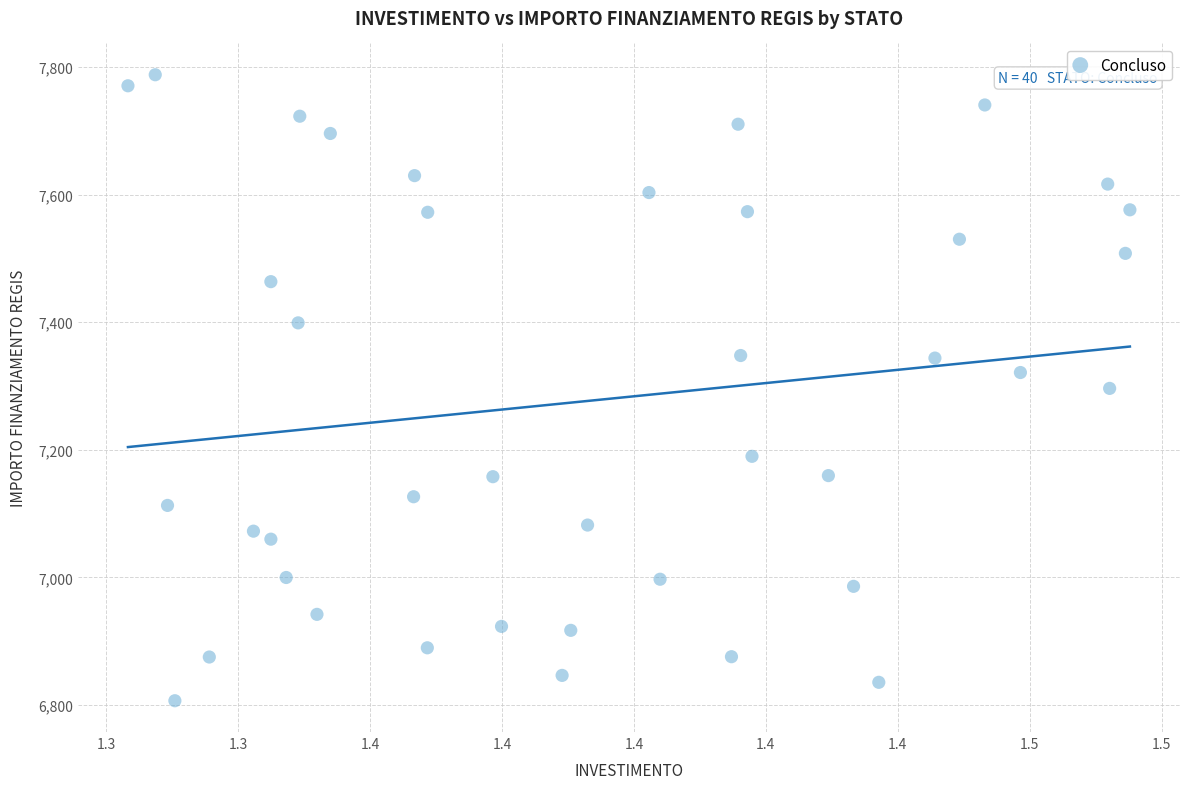

What is the range of Y values (max minus min)?

981.4